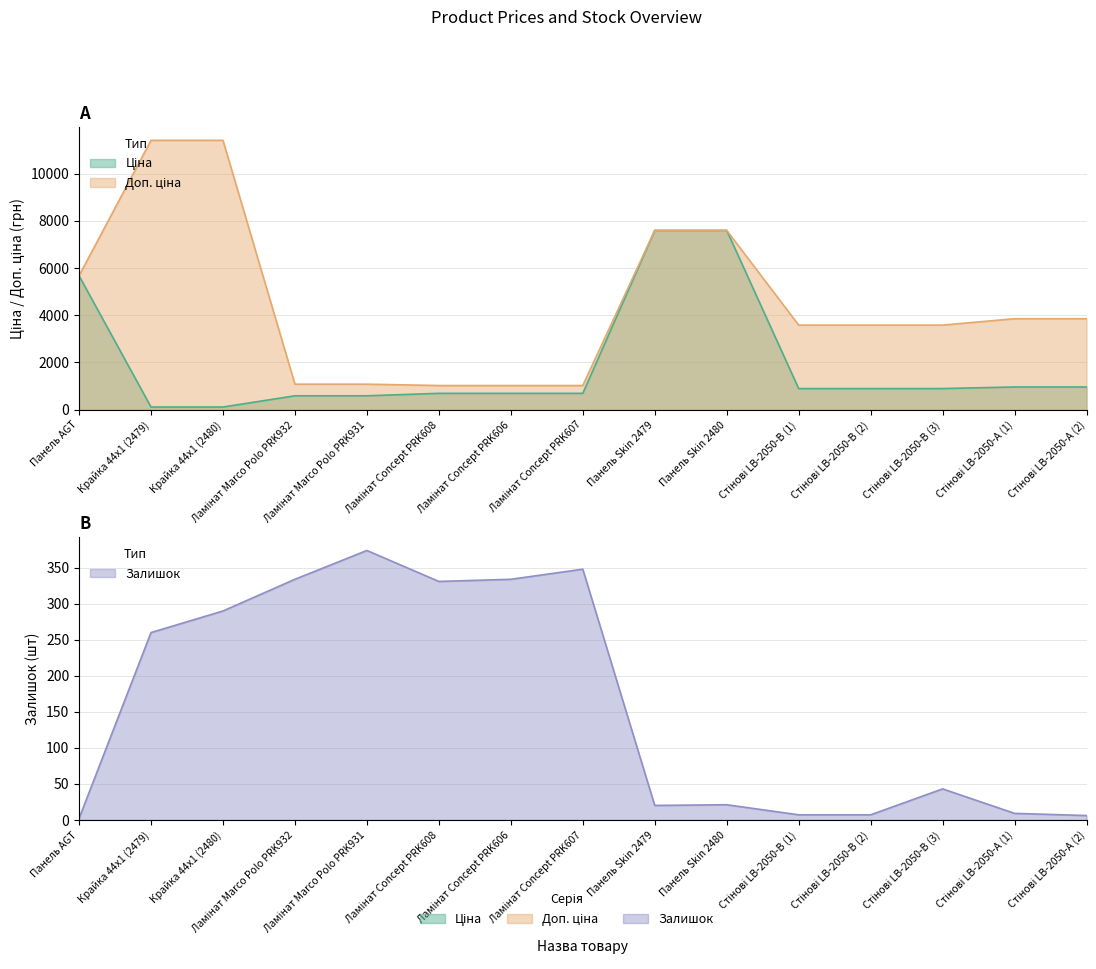

Between Крайка 44x1 (2480) and Ламінат Concept PRK607, which series saw the biggest shift?

Доп. ціна